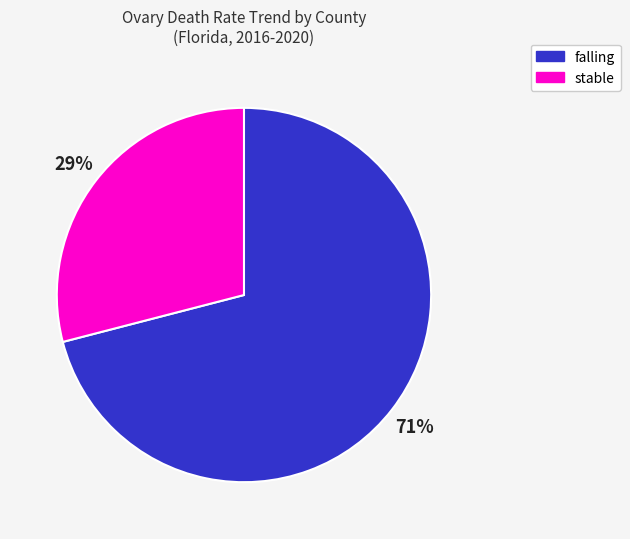

What is the ratio of the value at falling to the value at stable?

2.4